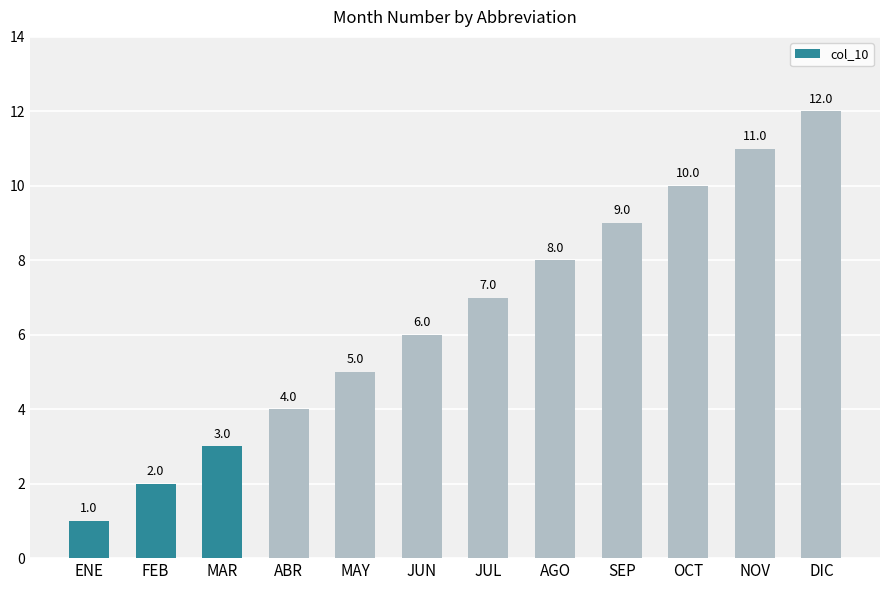

Count the number of categories in the chart.

12